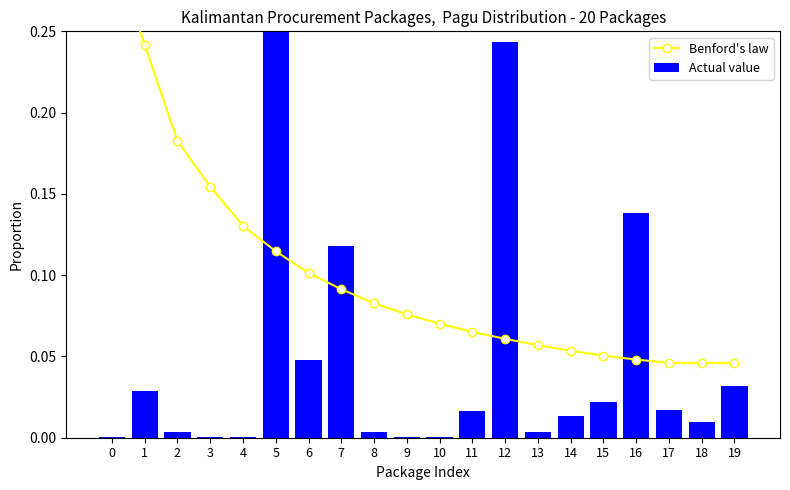

Where is Benford's law nearest to the value 0?

17